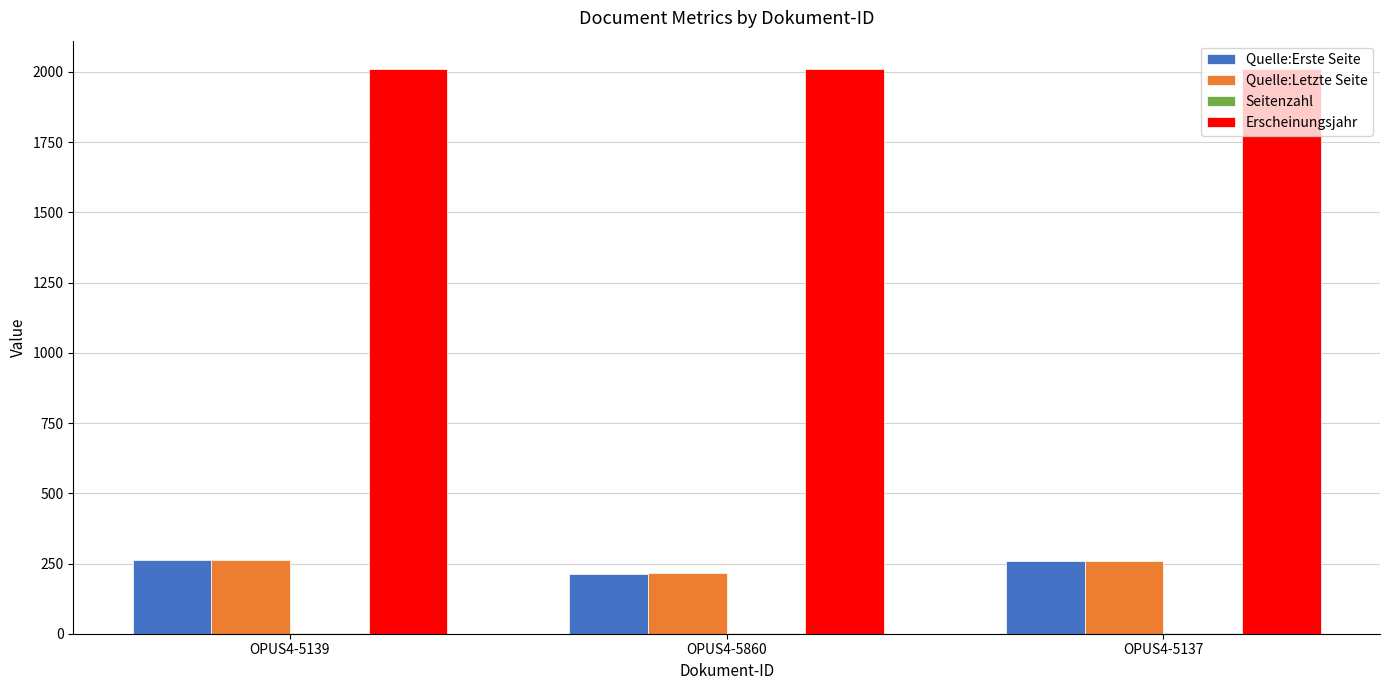

Is it true that Quelle:Erste Seite equals 213 at OPUS4-5860?

True